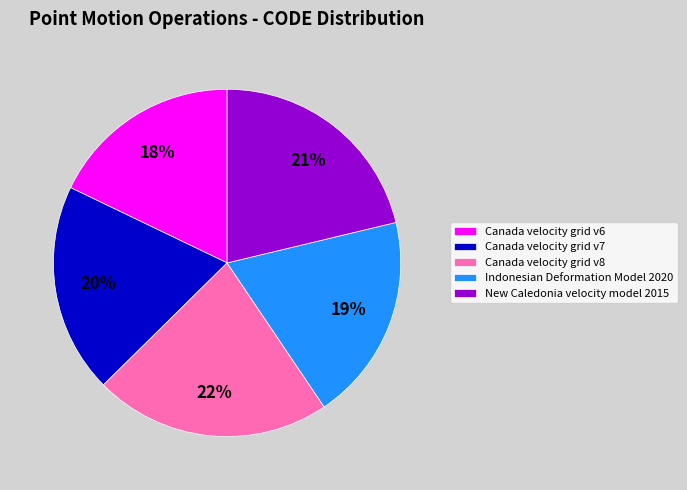

Is it true that Canada velocity grid v7 is 20% of the pie?

True